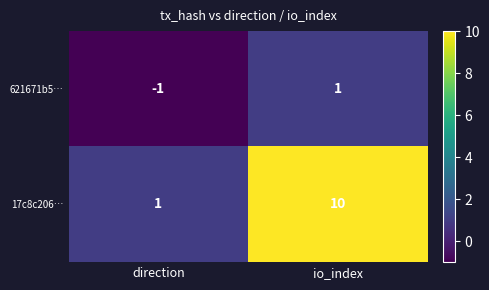

At which label is 621671b5… closest to 0?

direction